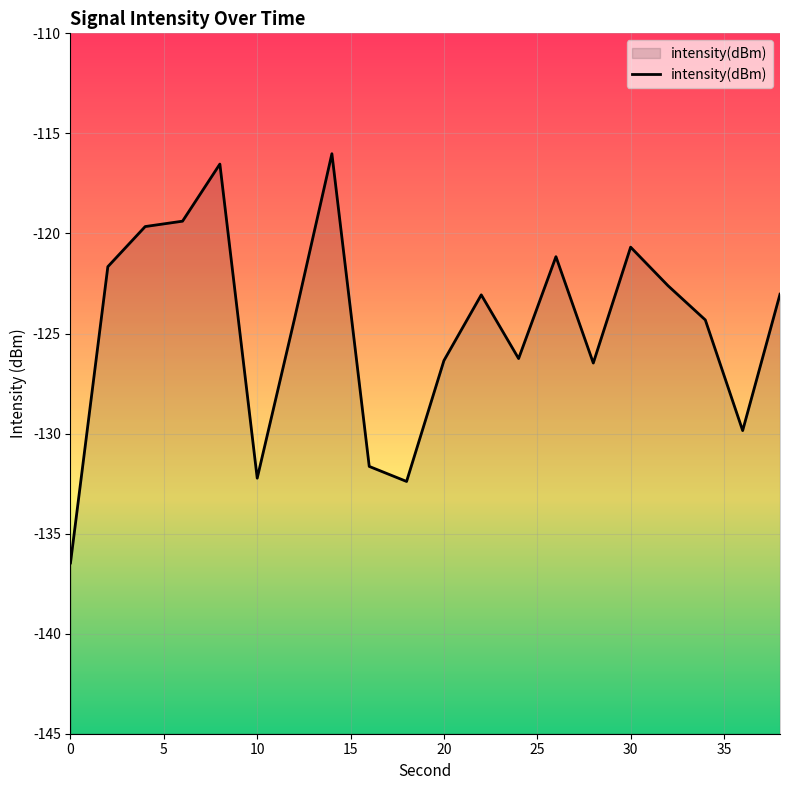

What is the minimum value shown in the chart?

-136.5